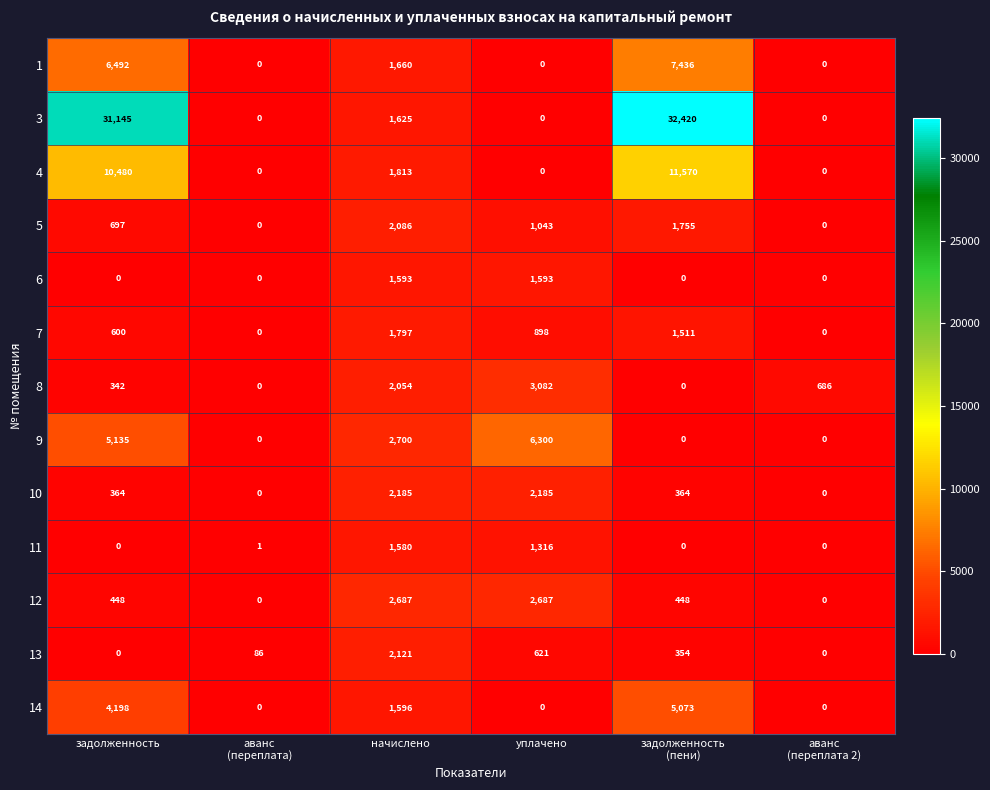

Which series has the largest total across all categories?

3